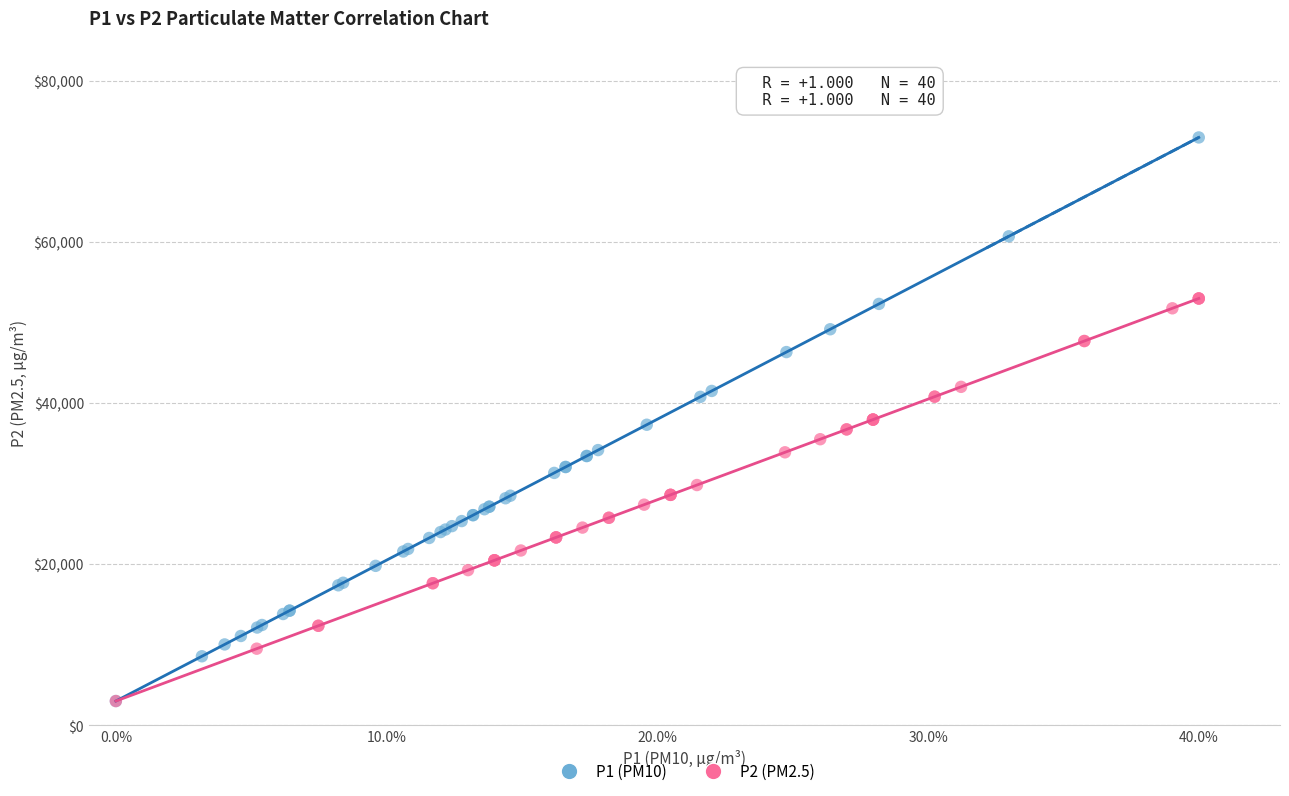

Which series reaches the maximum Y coordinate?

P1 (PM10)